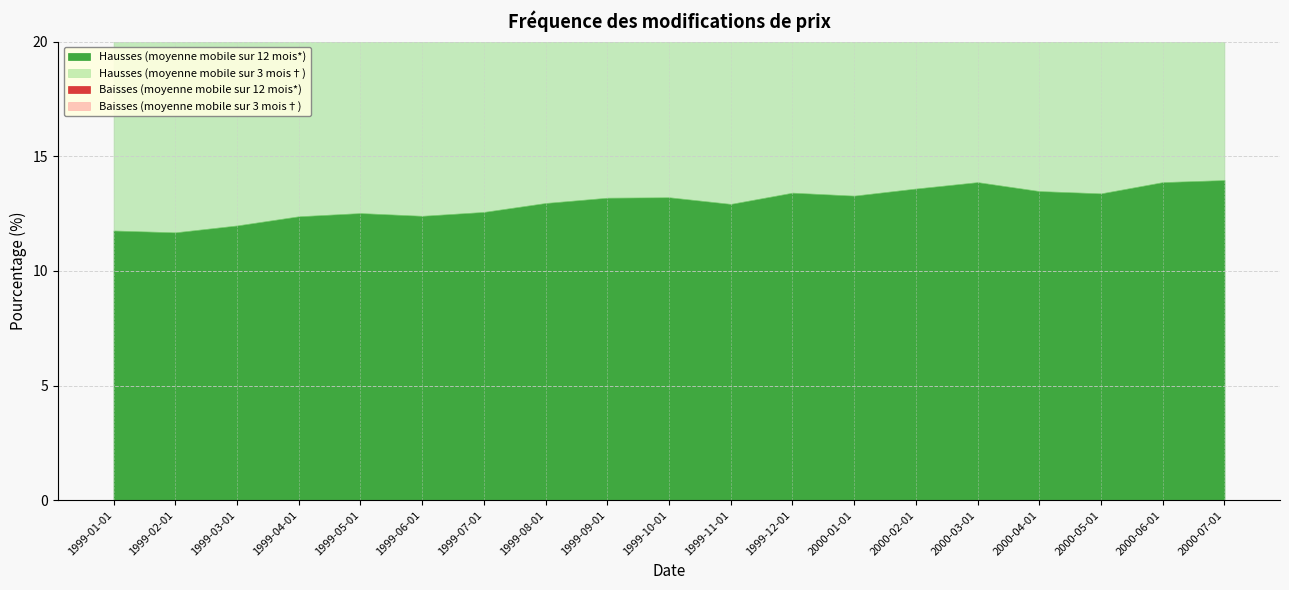

What is the smallest value displayed?

7.7